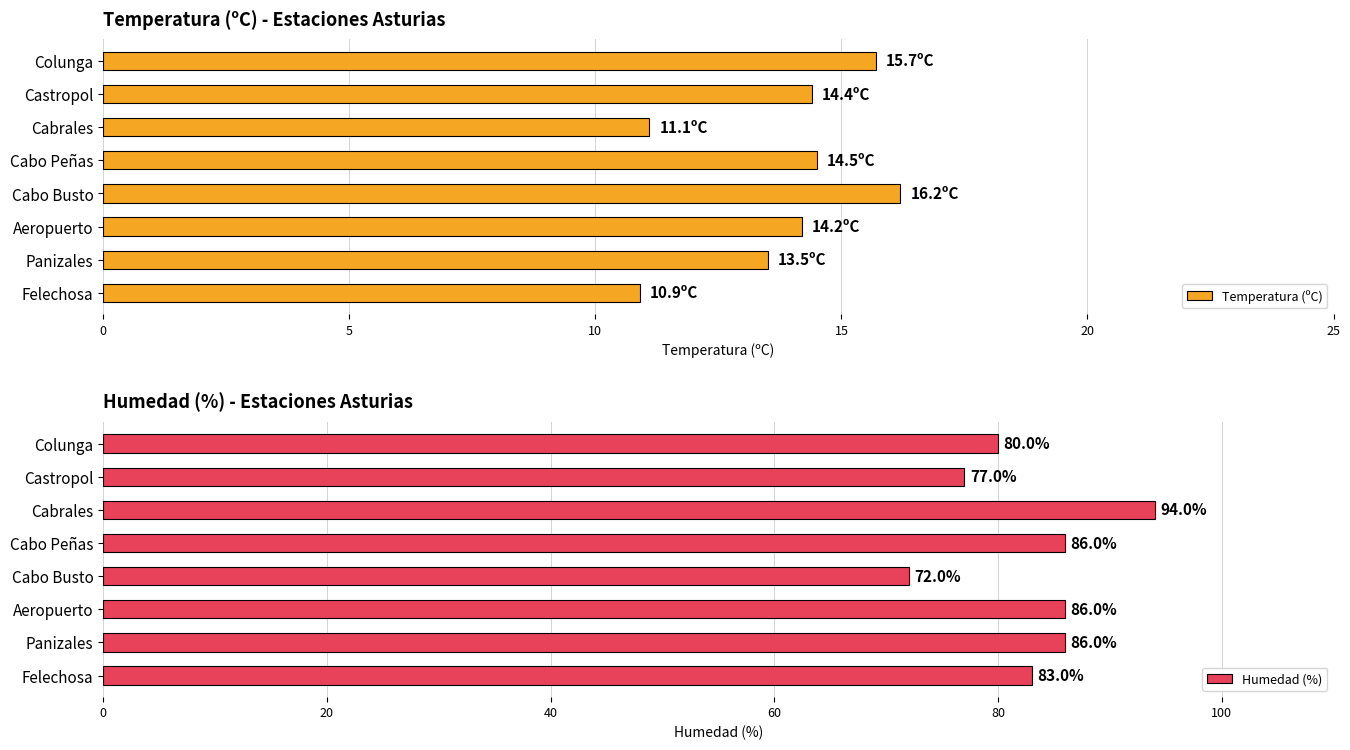

The Temperatura (ºC) series shows 14.5 at Cabo Peñas. True or false?

True